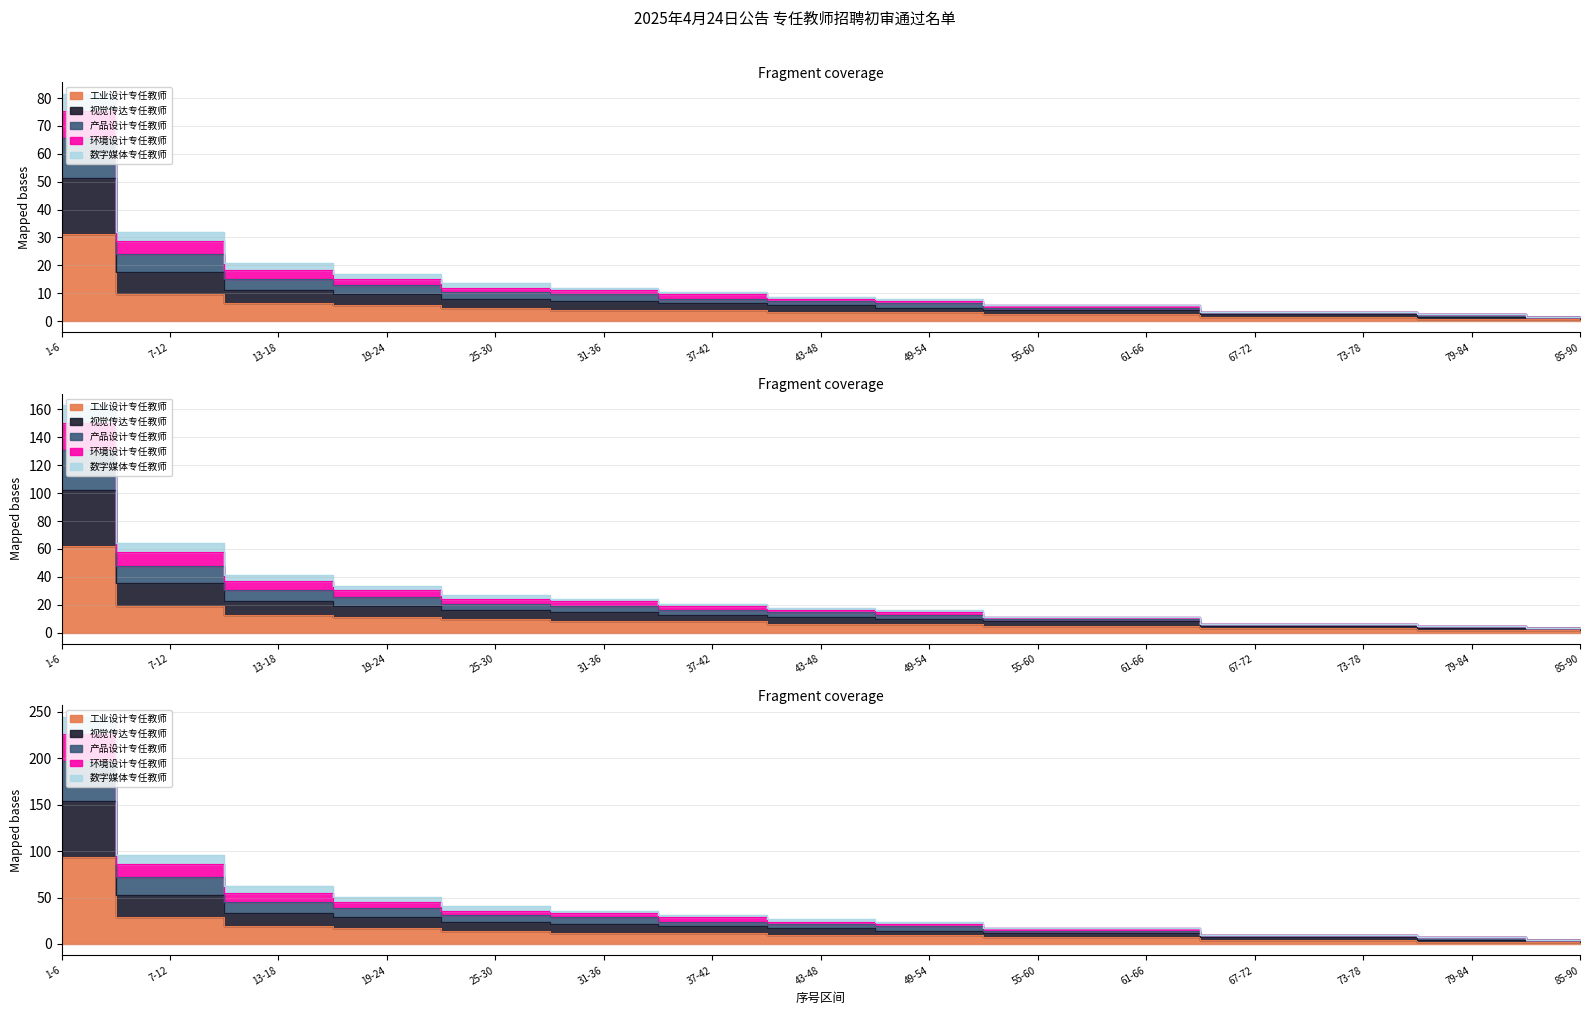

True or false: 产品设计专任教师 has more than 1 points higher than both neighbors.

False